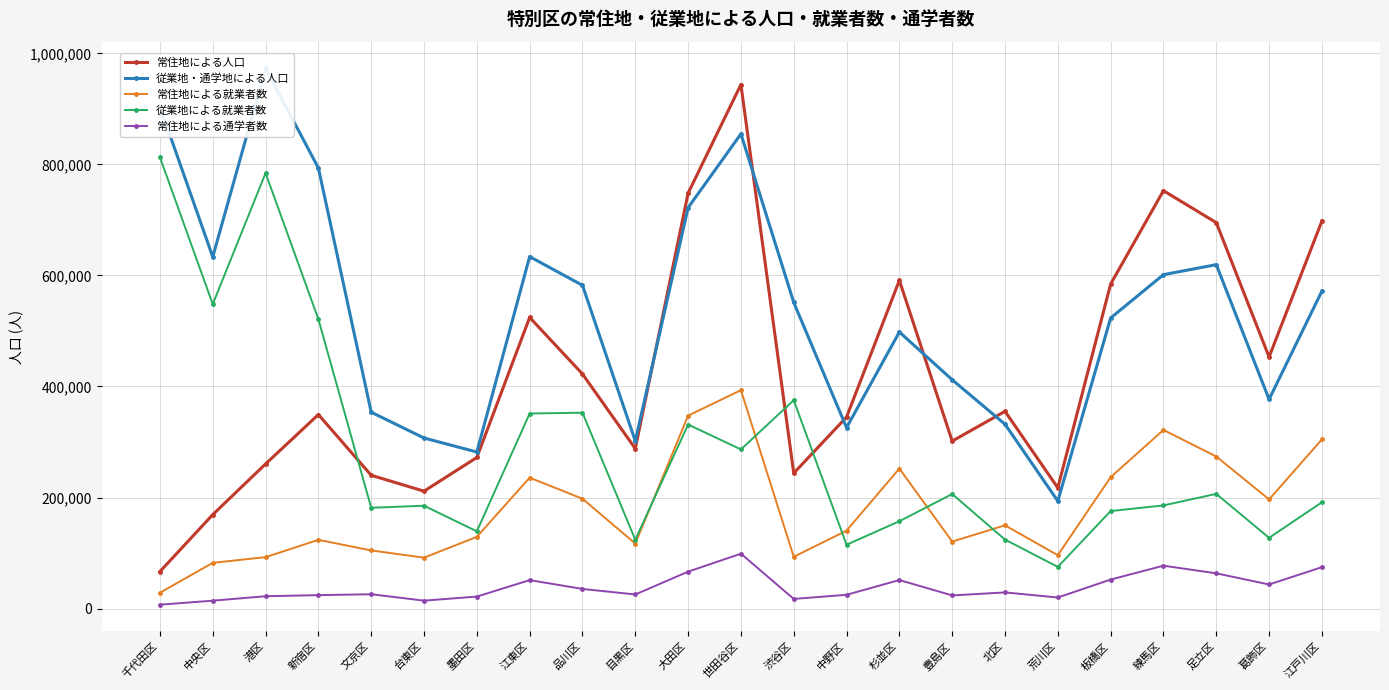

Which series has the largest range (max minus min)?

常住地による人口